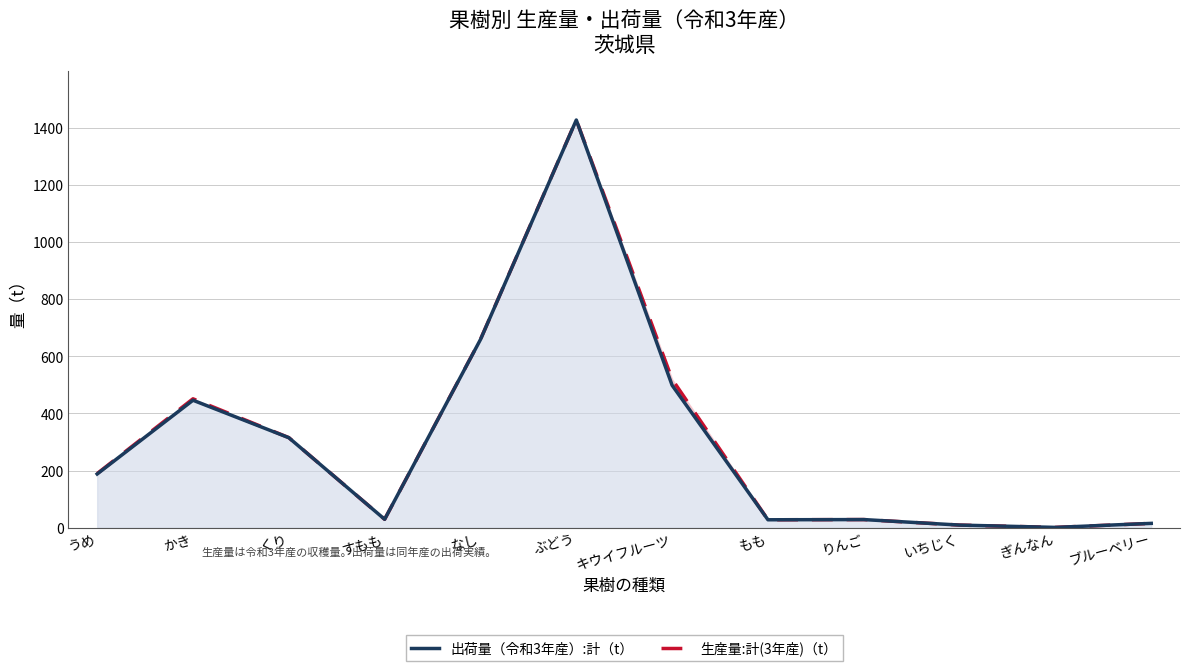

In 出荷量（令和3年産）:計（t）, how many points are lower than both neighbors (excluding endpoints)?

3